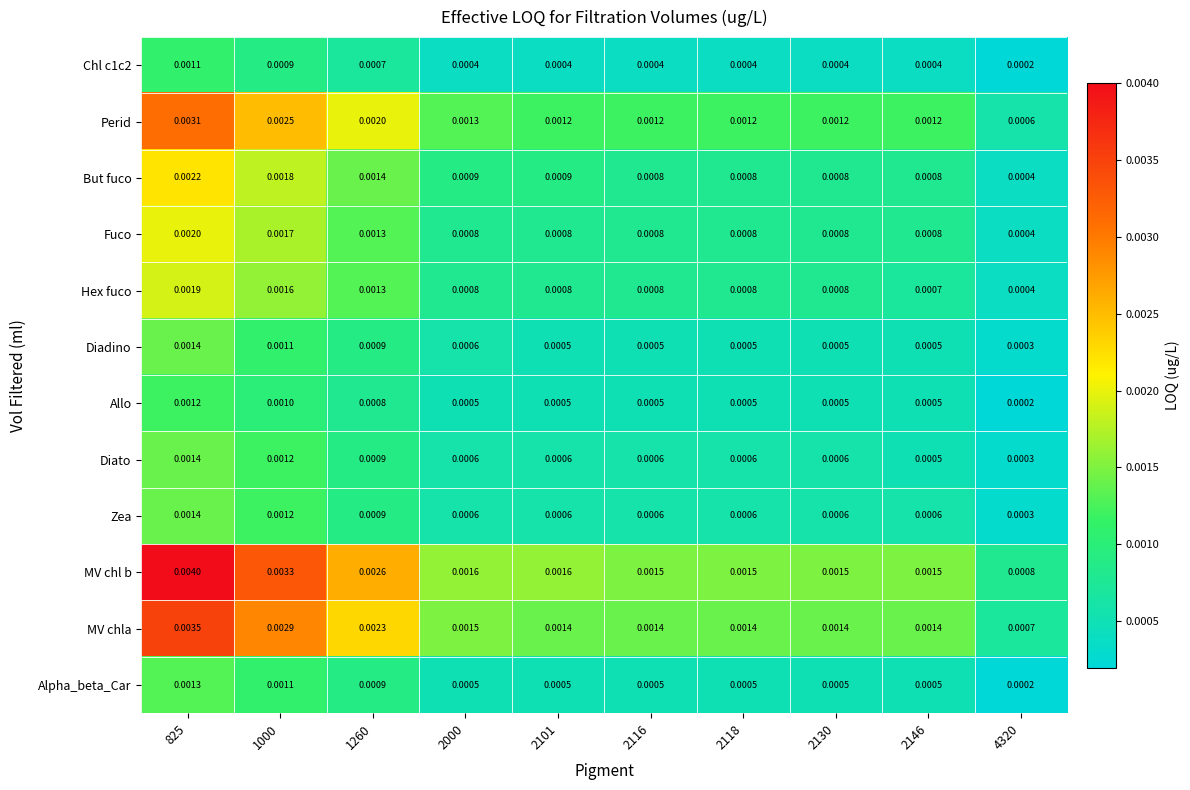

Which series has the largest total across all categories?

MV chl b